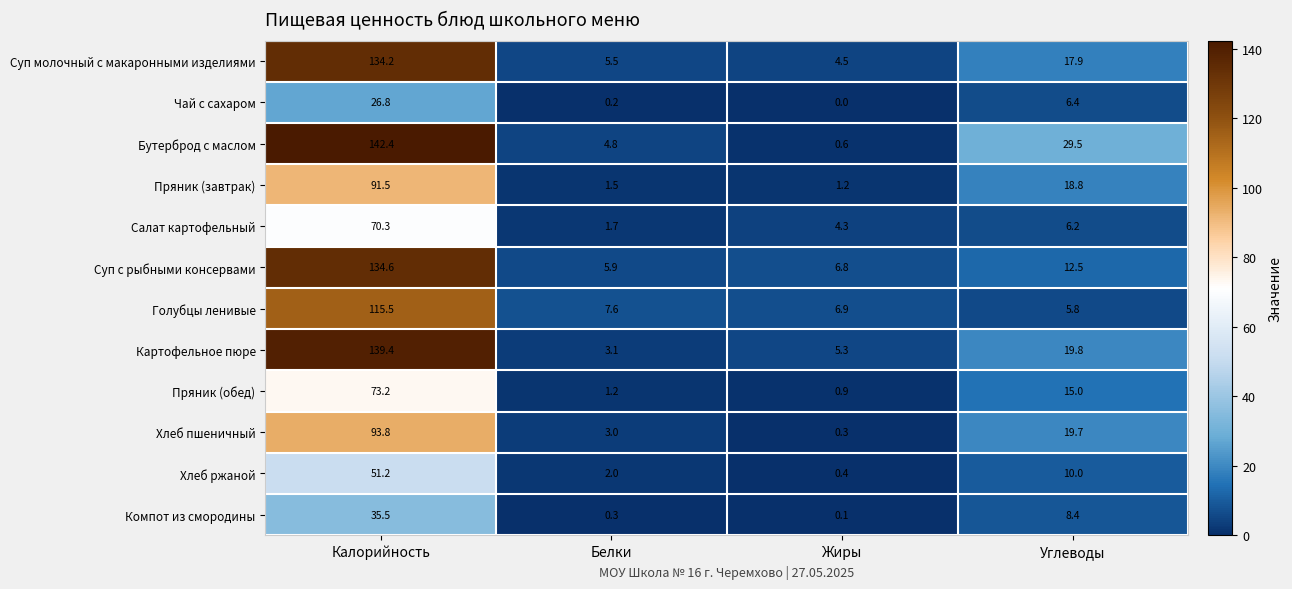

At which label does Хлеб ржаной first exceed 10?

Калорийность